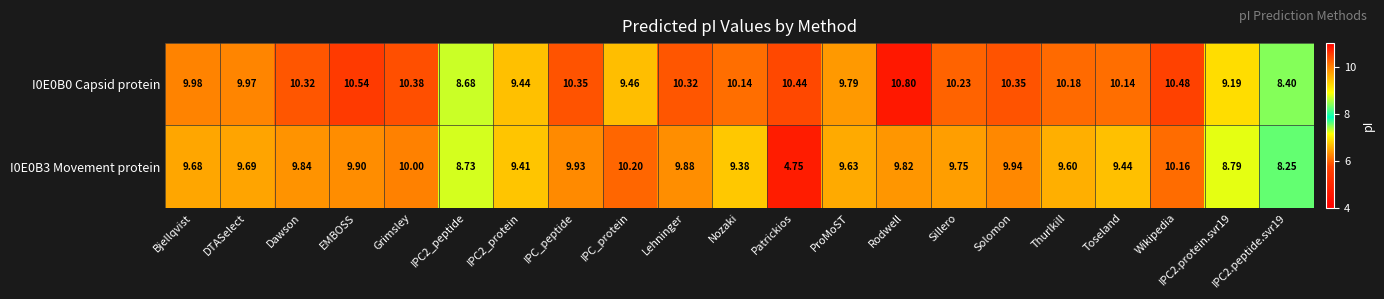

Which category has the highest value in the I0E0B0 Capsid protein series?

Rodwell